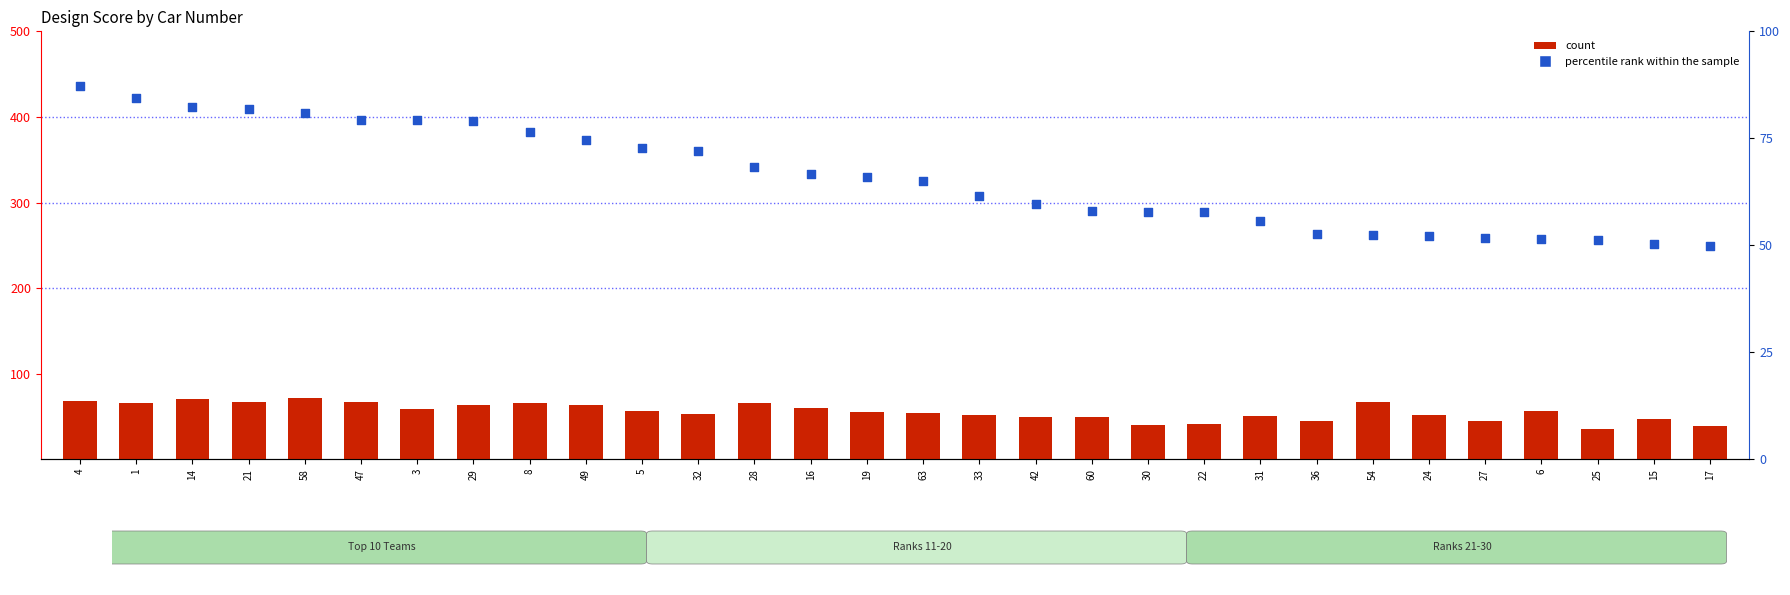

What are all the series names shown in the legend?

count, percentile rank within the sample